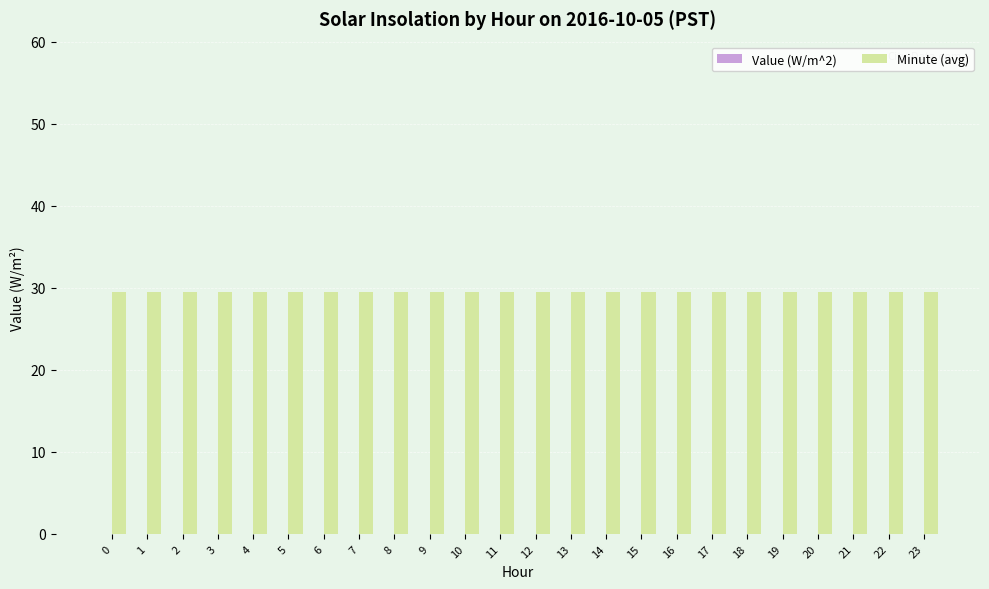

Which series has the largest total across all categories?

Minute (avg)